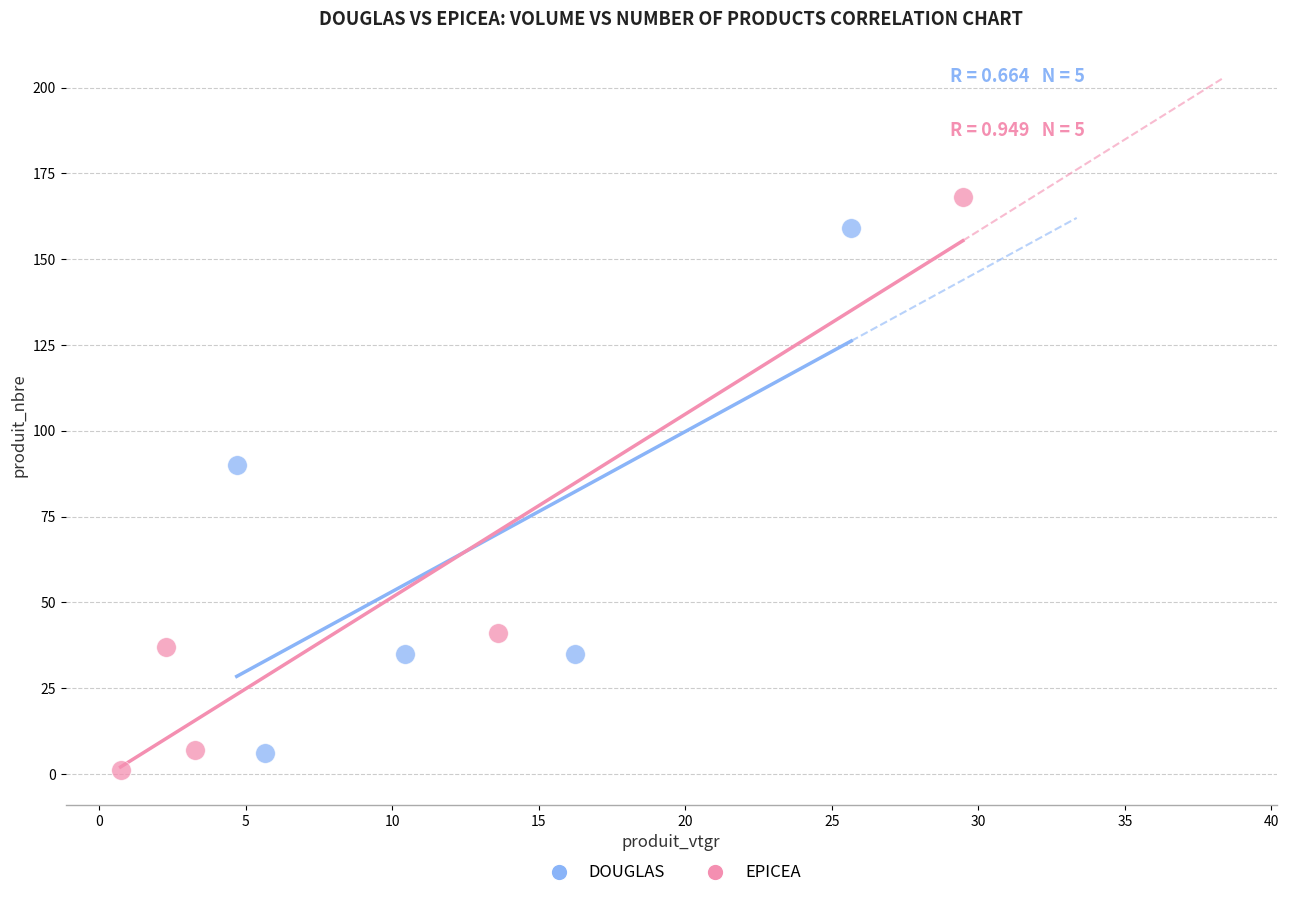

Which series reaches the maximum Y coordinate?

EPICEA